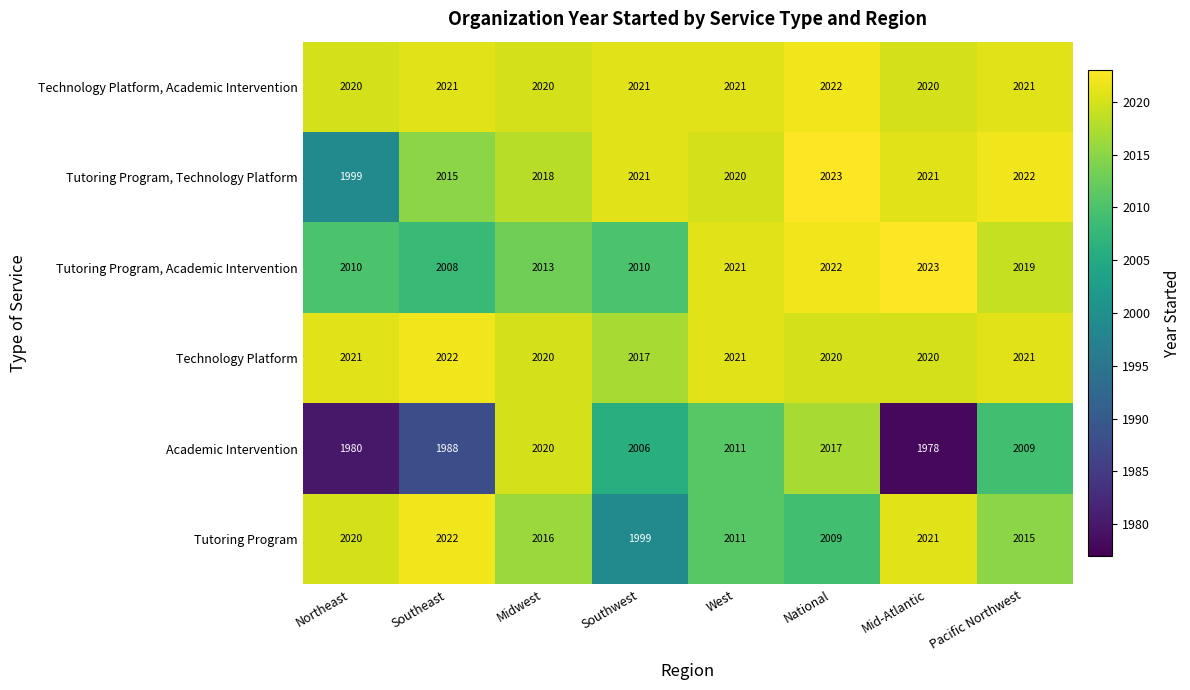

What is the average value of the Tutoring Program, Technology Platform series?

2017